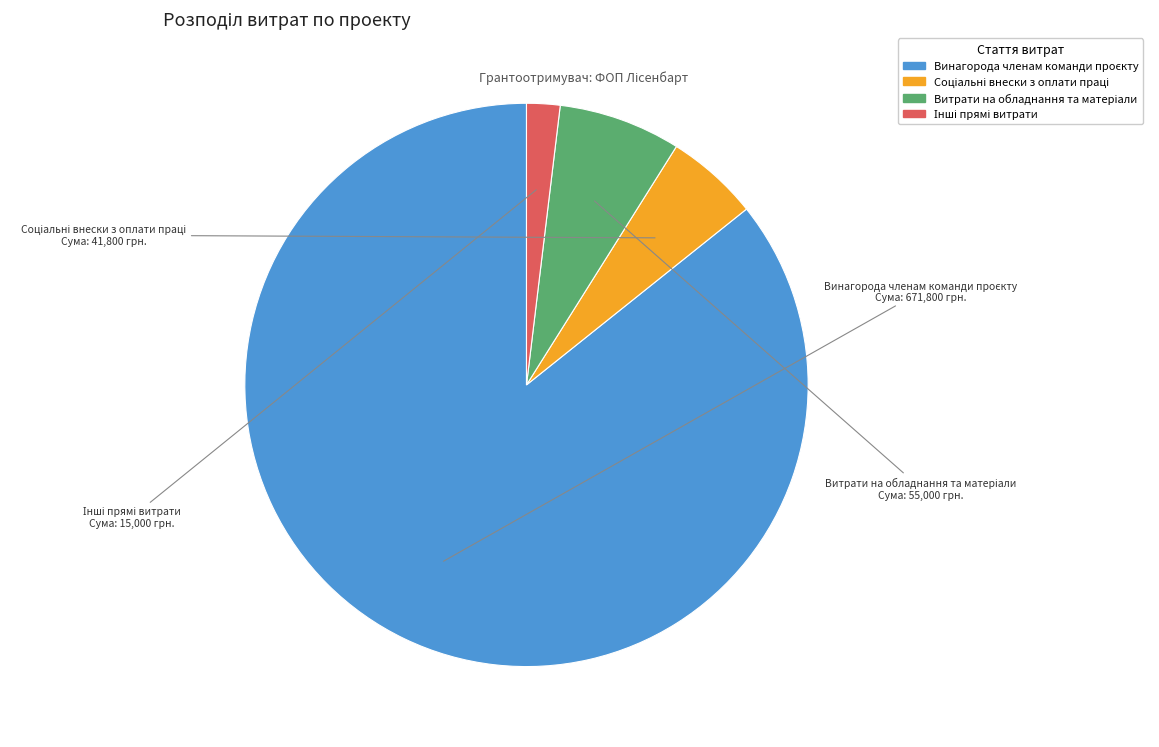

Does any single category account for the majority?

Yes